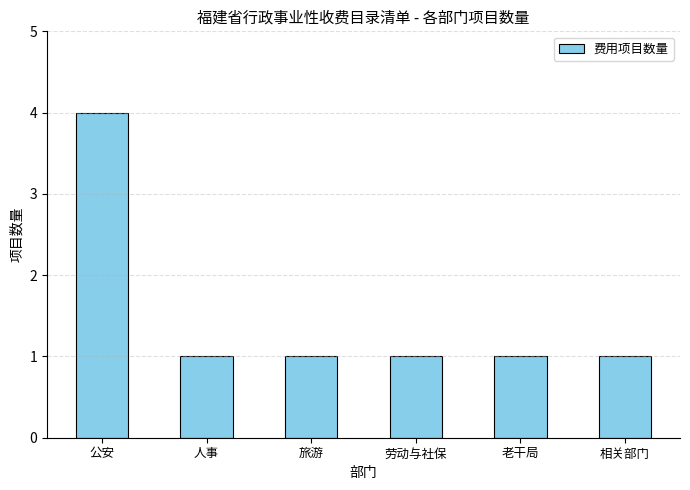

Reading left to right, transcribe all the data shown in this chart.

4	1	1	1	1	1